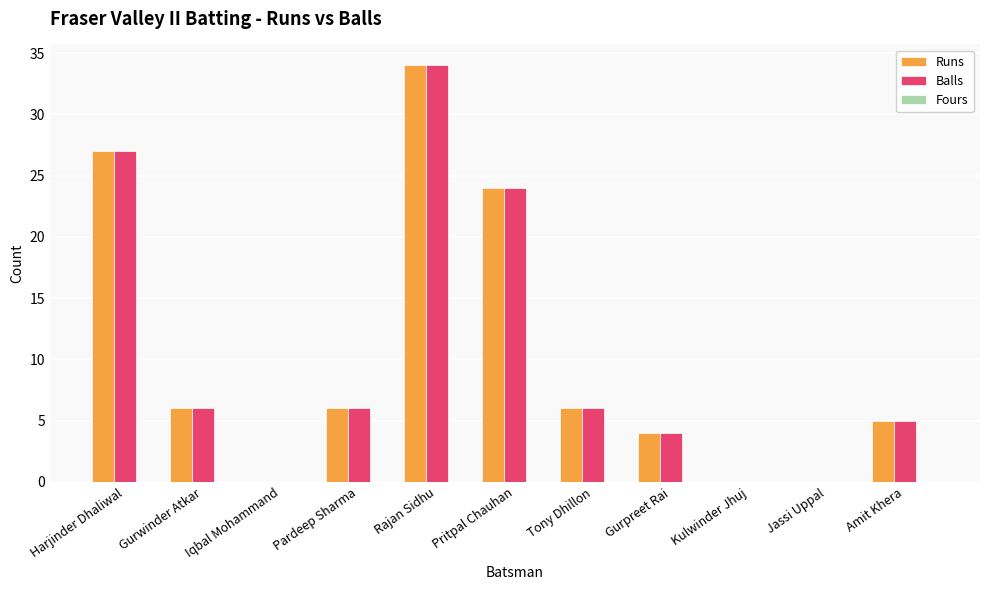

What is the difference between the Runs values at Harjinder Dhaliwal and Gurpreet Rai?

23